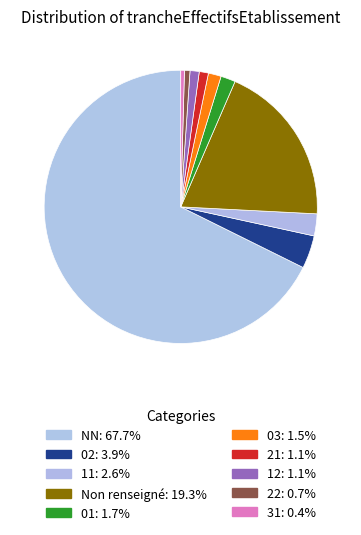

Count the number of slices in the pie.

10